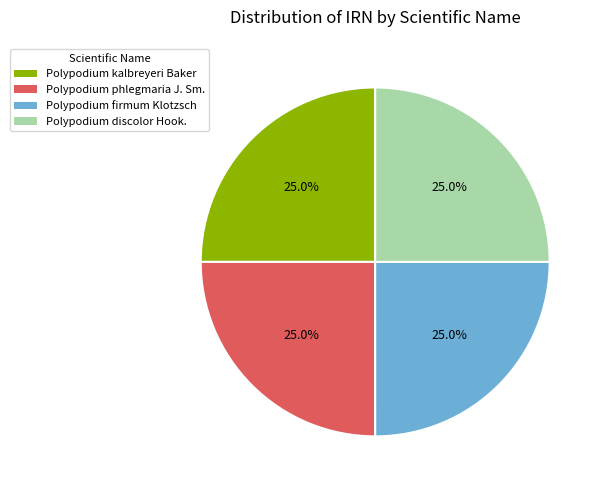

Approximately how many times larger is the value at Polypodium firmum Klotzsch compared to Polypodium phlegmaria J. Sm.?

1.0